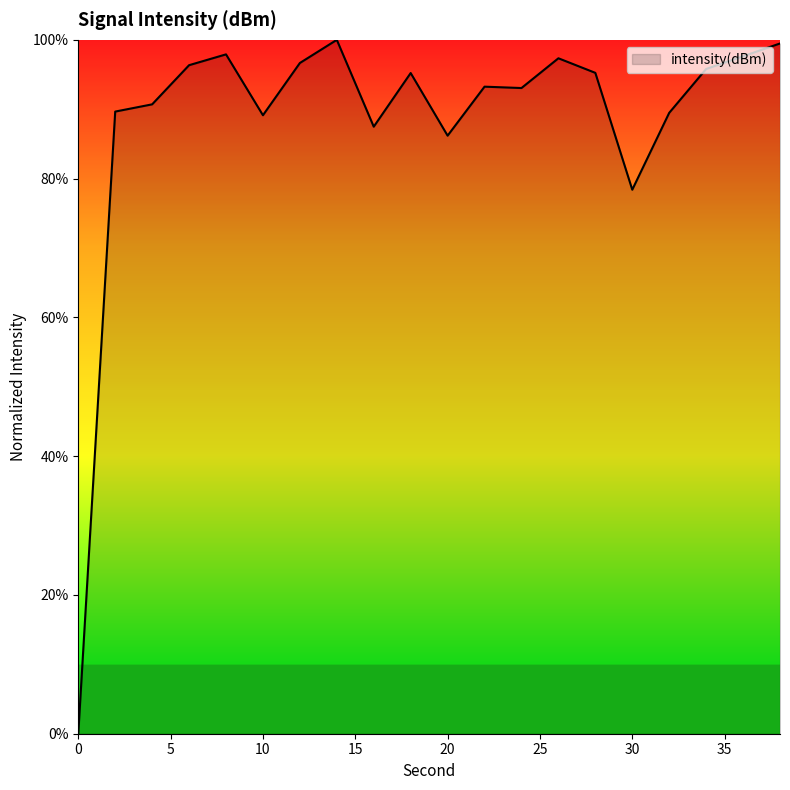

What is the difference between the maximum and minimum values?

100.0